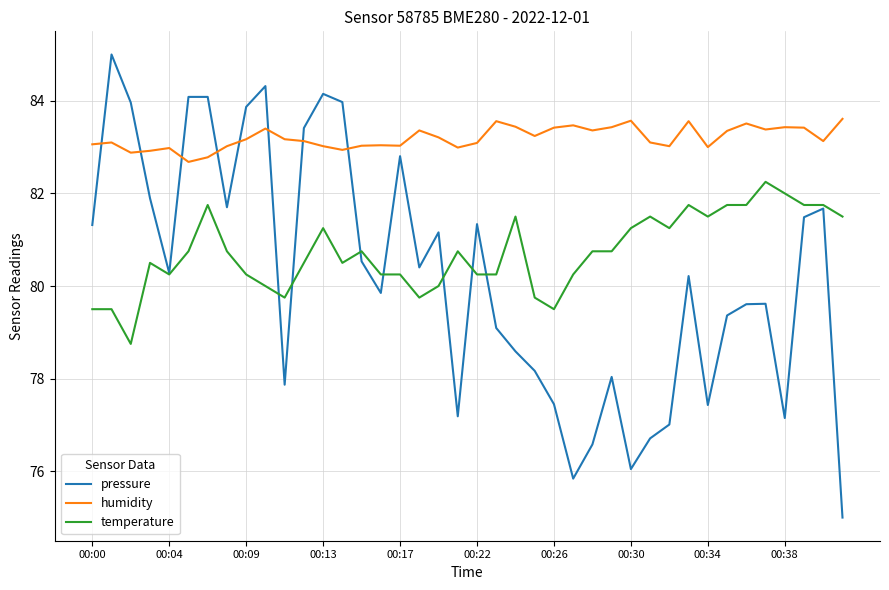

Which series has the largest range (max minus min)?

pressure